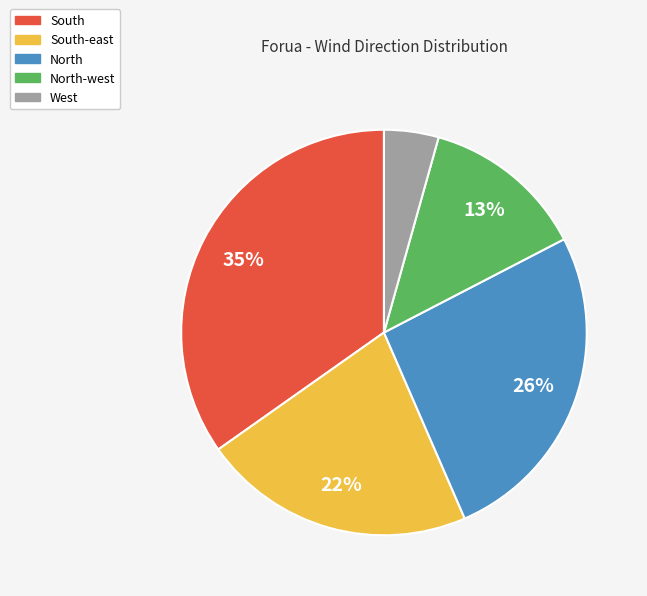

Is there a majority slice in this chart?

No